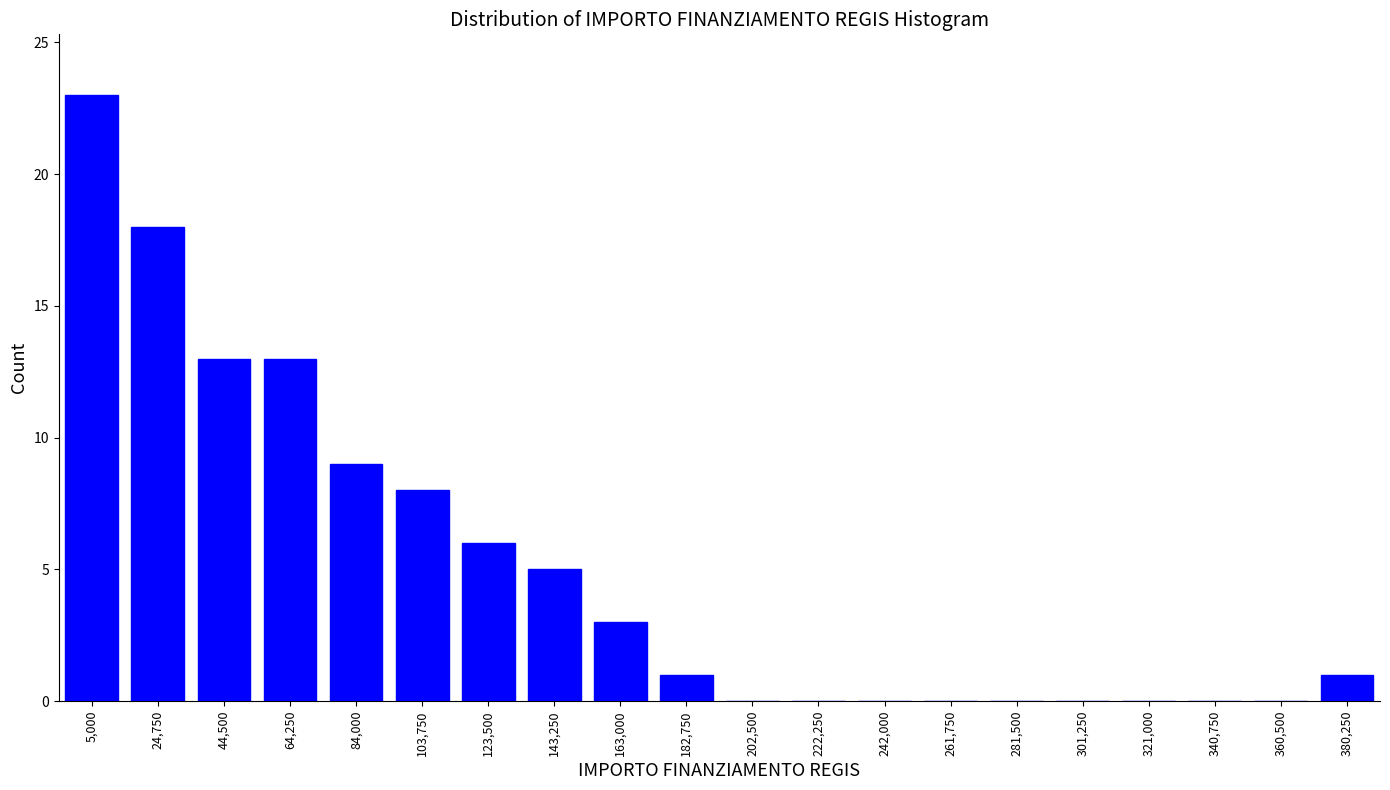

Reading right to left, extract all data points from this chart.

380,250=1	360,500=0	340,750=0	321,000=0	301,250=0	281,500=0	261,750=0	242,000=0	222,250=0	202,500=0	182,750=1	163,000=3	143,250=5	123,500=6	103,750=8	84,000=9	64,250=13	44,500=13	24,750=18	5,000=23